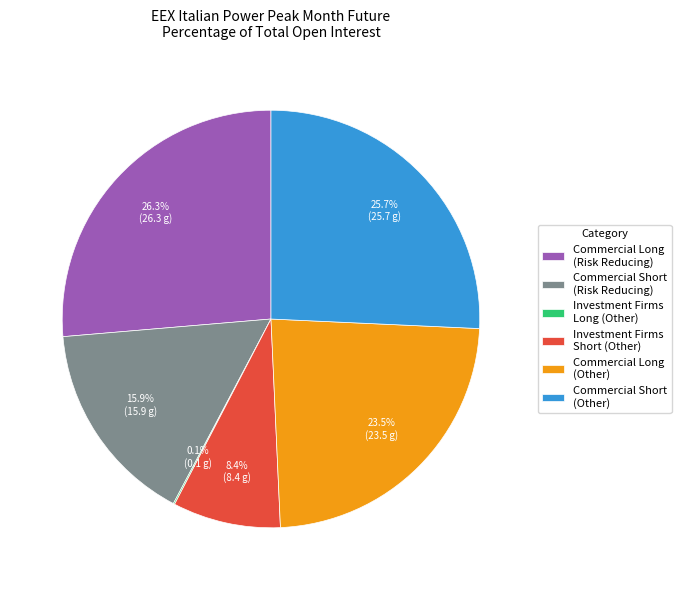

Which has a higher value, Commercial Short (Other) or Commercial Long (Other)?

Commercial Short (Other)